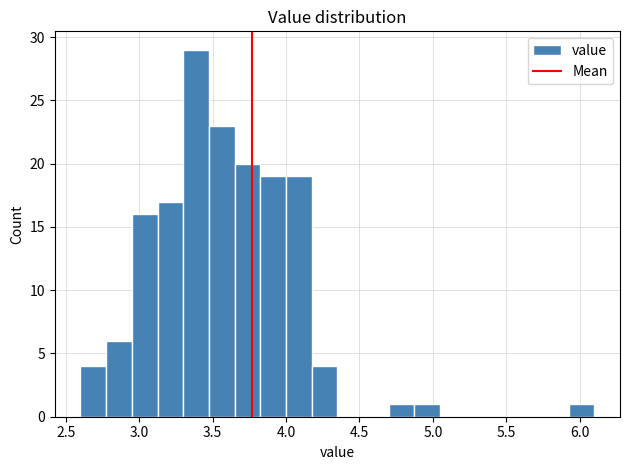

Read against the x-axis, roughly where is the centre of the tallest bar?

3.40